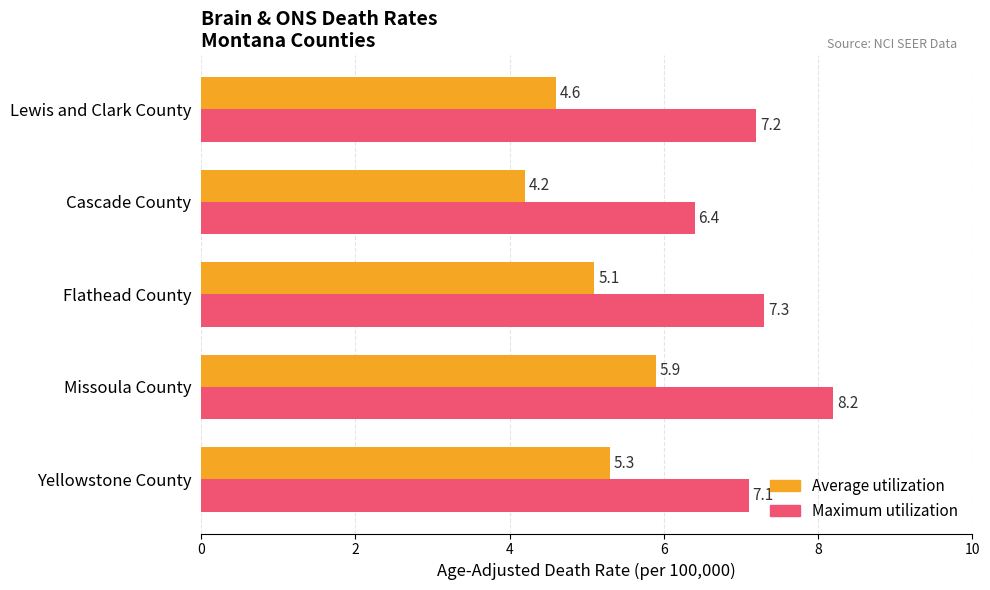

Is the value of Maximum utilization at Cascade County greater than the value of Average utilization at Flathead County?

Yes